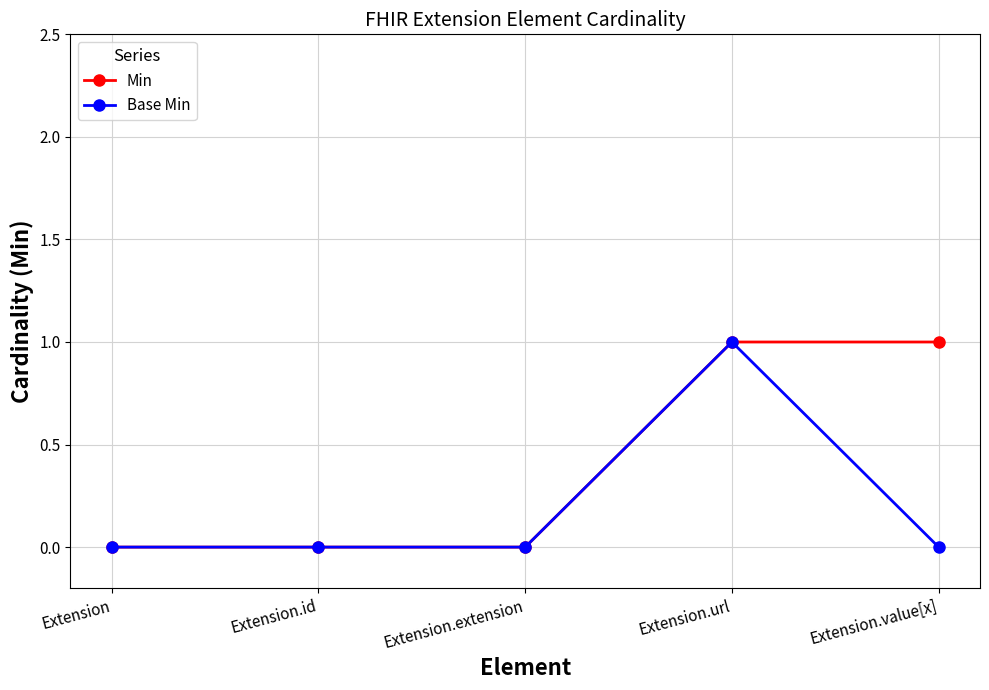

Rank the series by their average value, from lowest to highest.

Base Min, Min